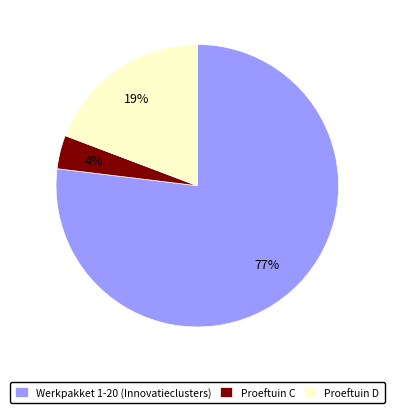

Is it true that Werkpakket 1-20 (Innovatieclusters) is 77% of the pie?

True